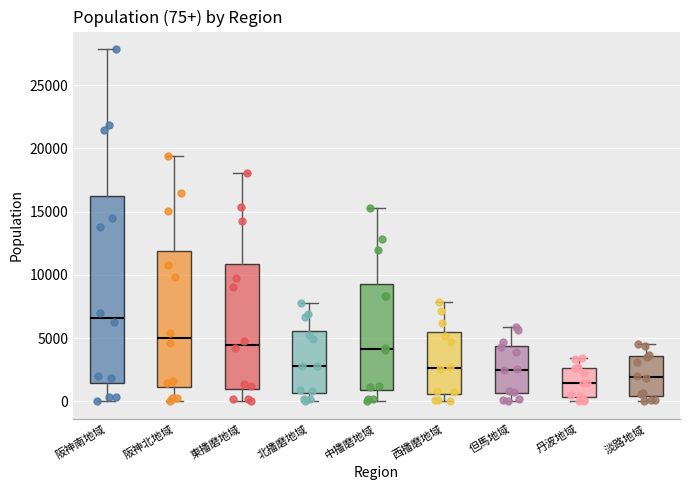

Which box's median line is the highest?

阪神南地域